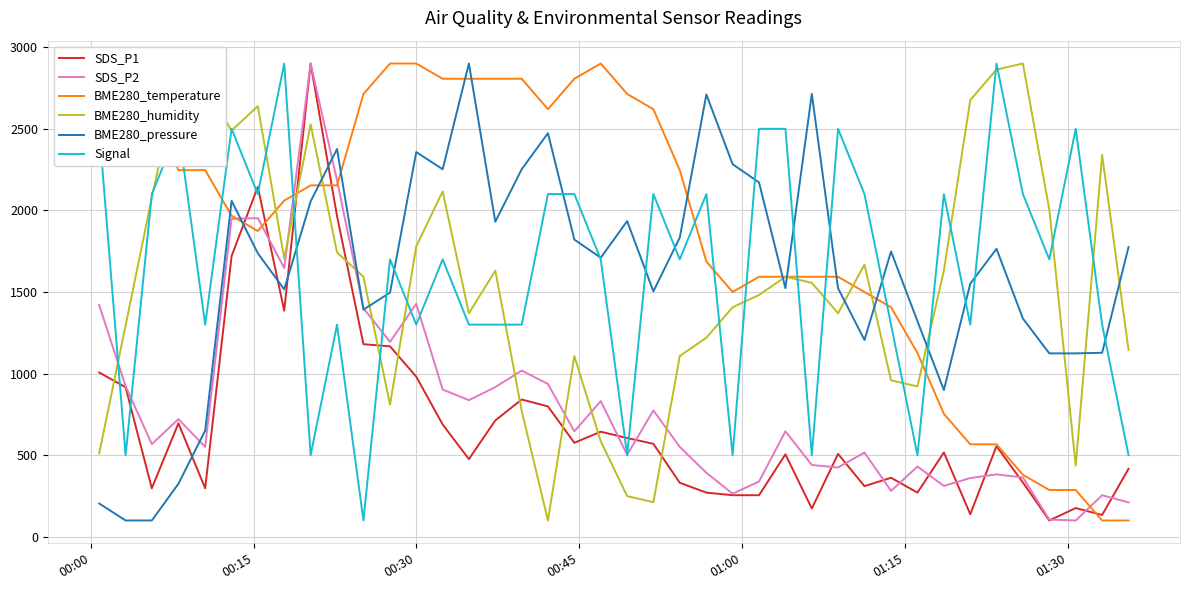

Which series ends up on top after the final intersection of BME280_pressure and SDS_P1?

BME280_pressure